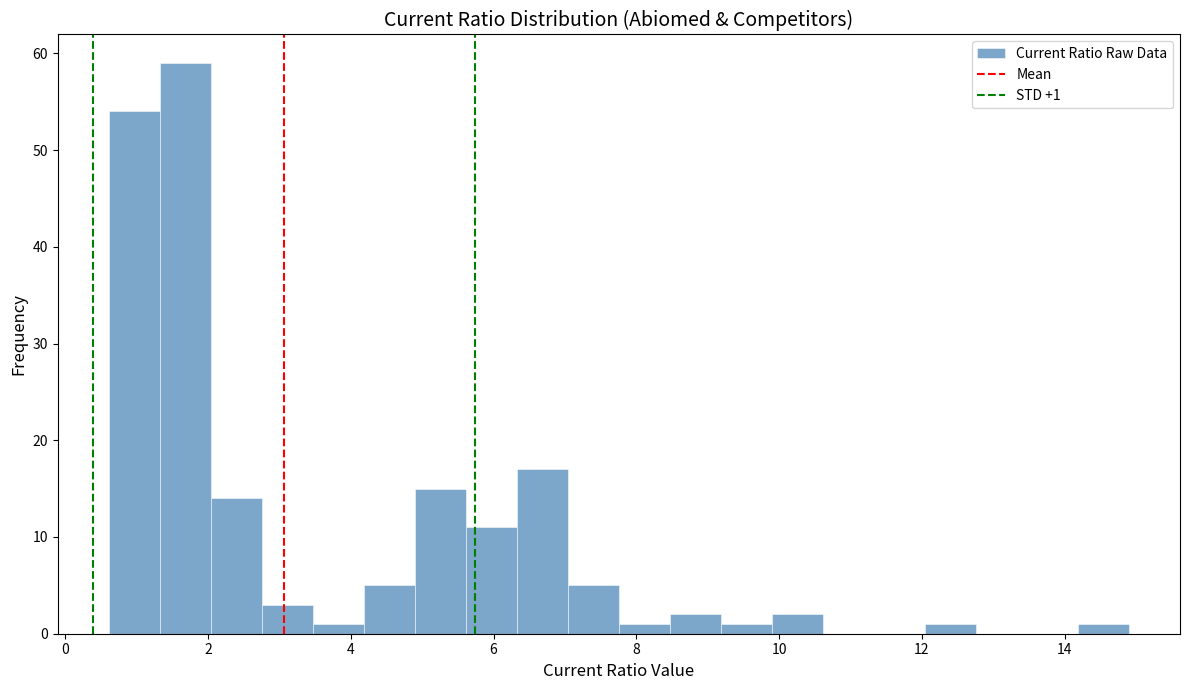

Read against the x-axis, roughly where is the centre of the tallest bar?

1.6